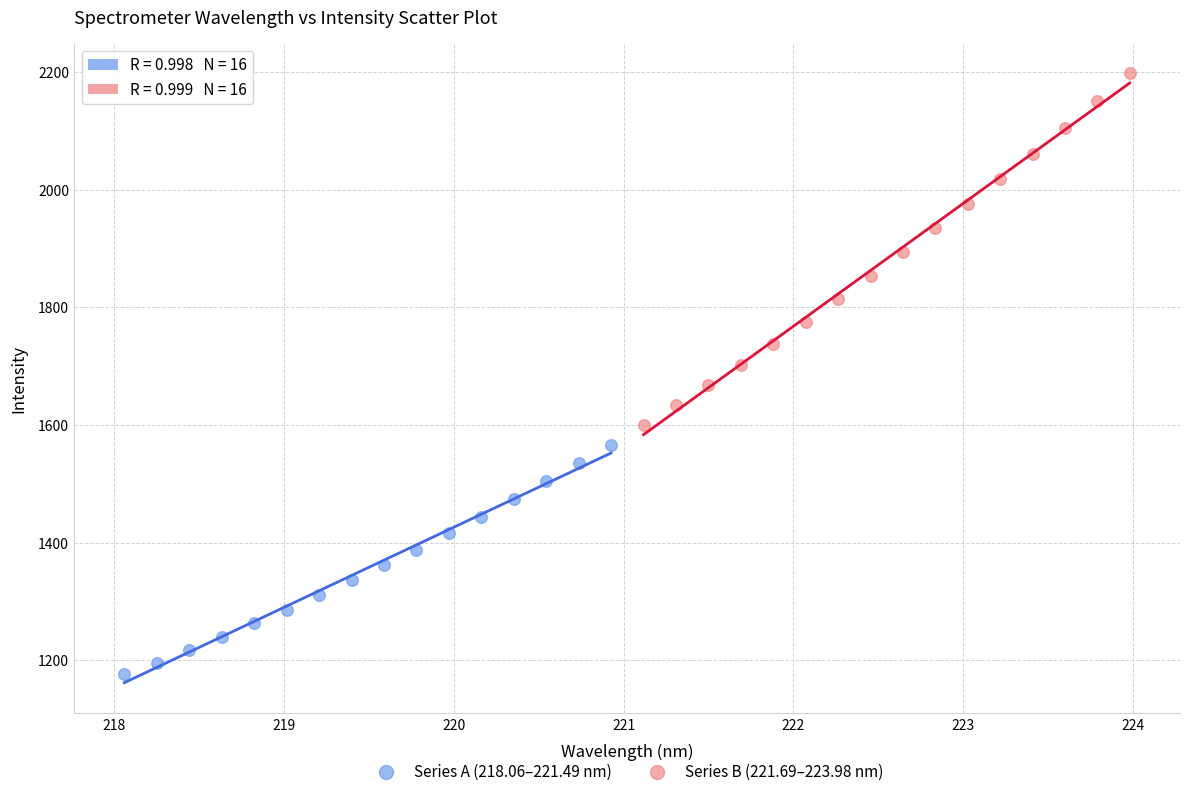

Which series reaches the minimum Y coordinate?

Series A (218.06–221.49 nm)